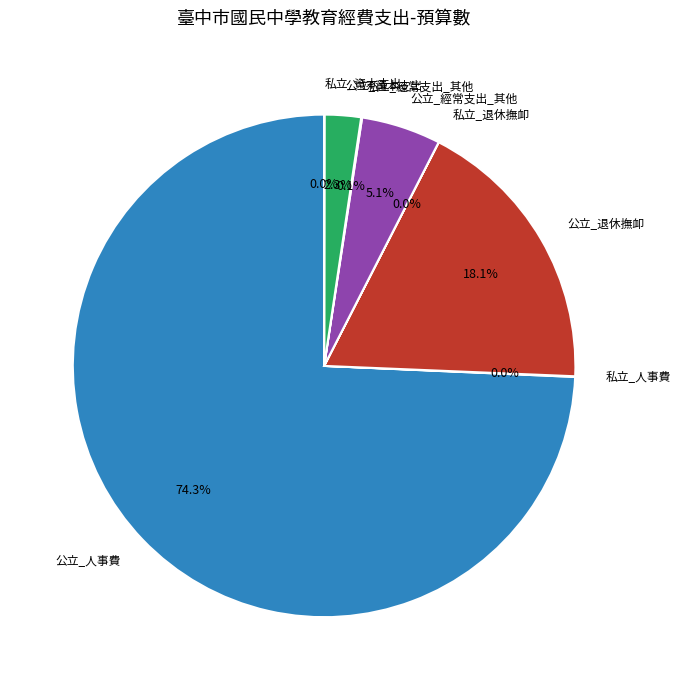

To the nearest percent, what percentage of the pie is 公立_資本支出?

2%